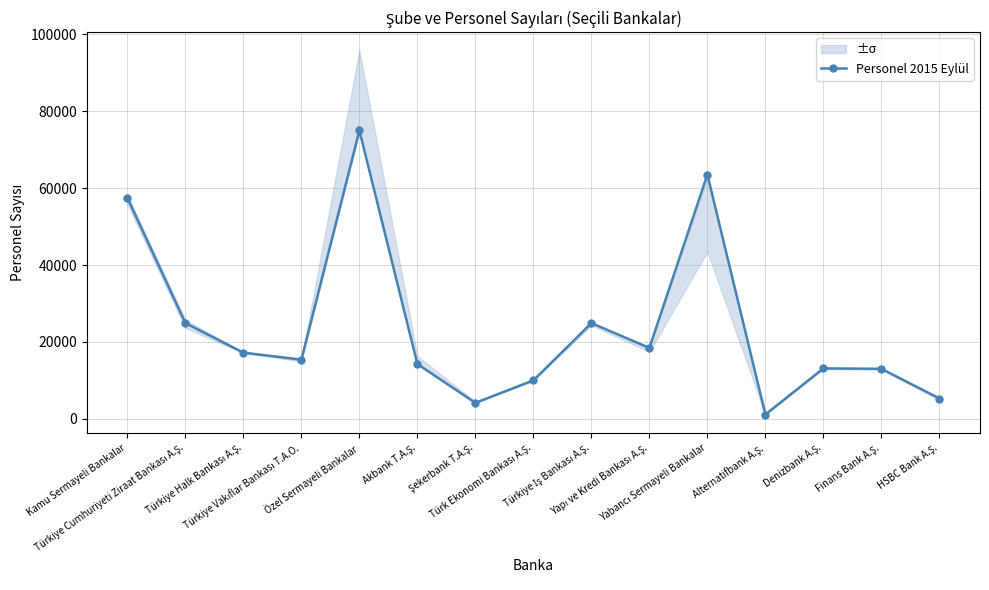

Which label corresponds to the largest value in the chart?

Özel Sermayeli Bankalar